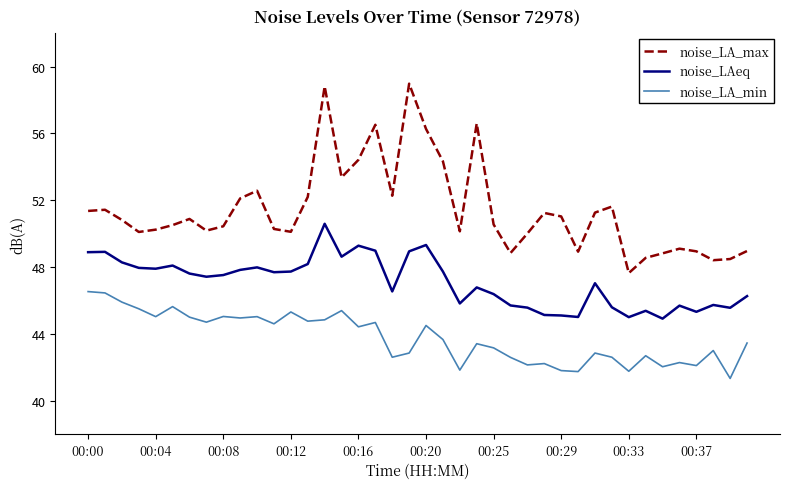

Rank the series by their maximum value, from highest to lowest.

noise_LA_max, noise_LAeq, noise_LA_min